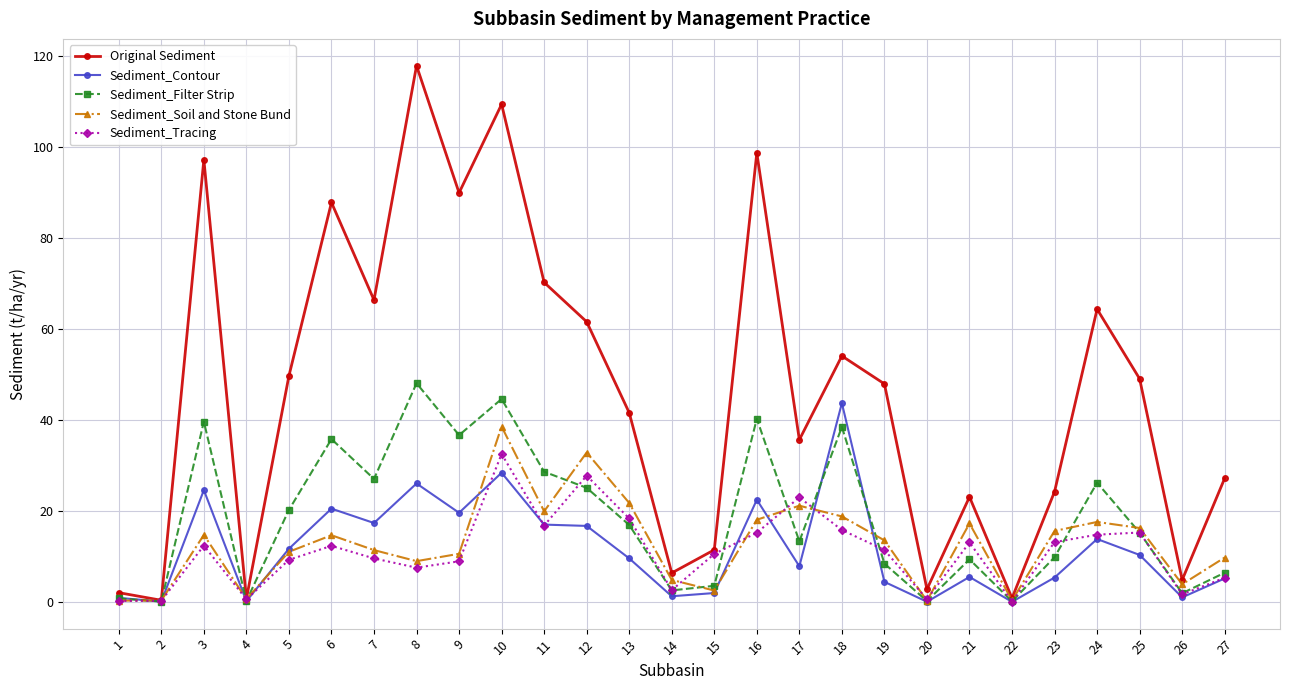

At which label is Original Sediment closest to 59?

12